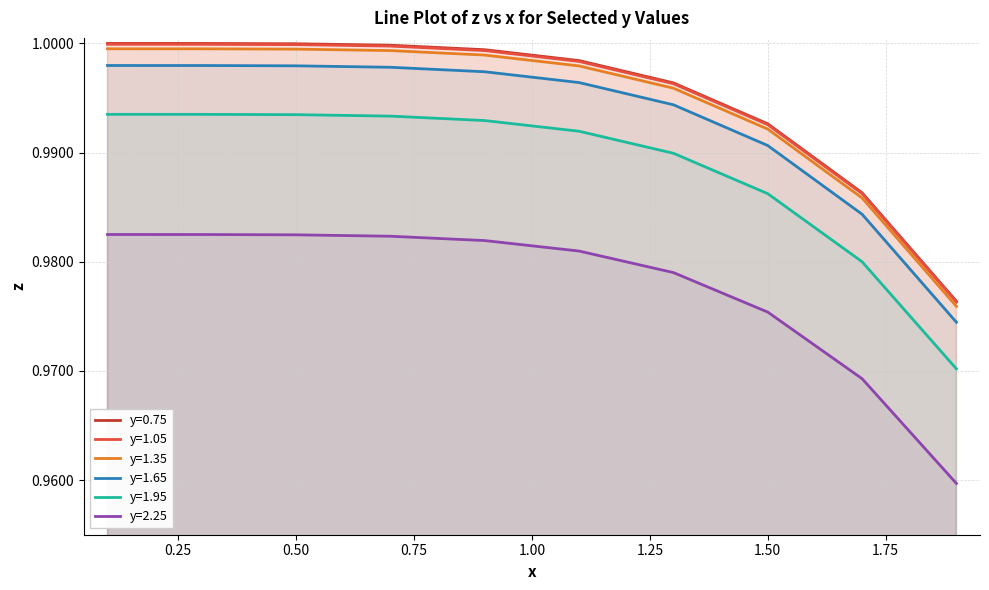

True or false: y=1.35 and y=2.25 intersect in this chart.

False